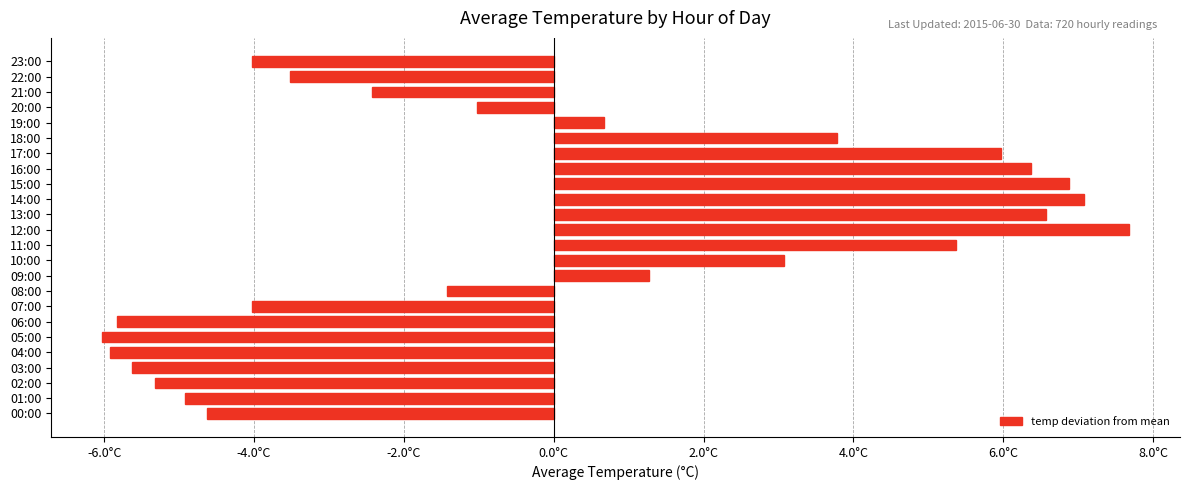

What is the difference between the maximum and second lowest values?

13.6